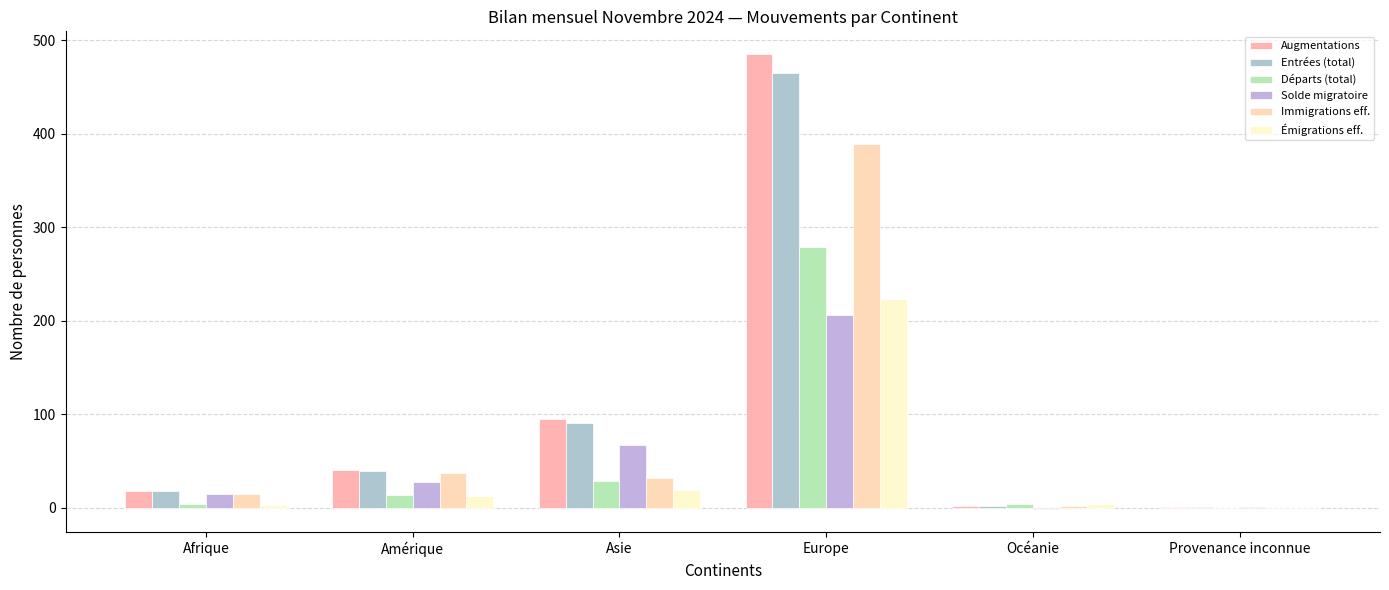

List the labels in order of Émigrations eff. value, smallest first.

Provenance inconnue, Afrique, Océanie, Amérique, Asie, Europe